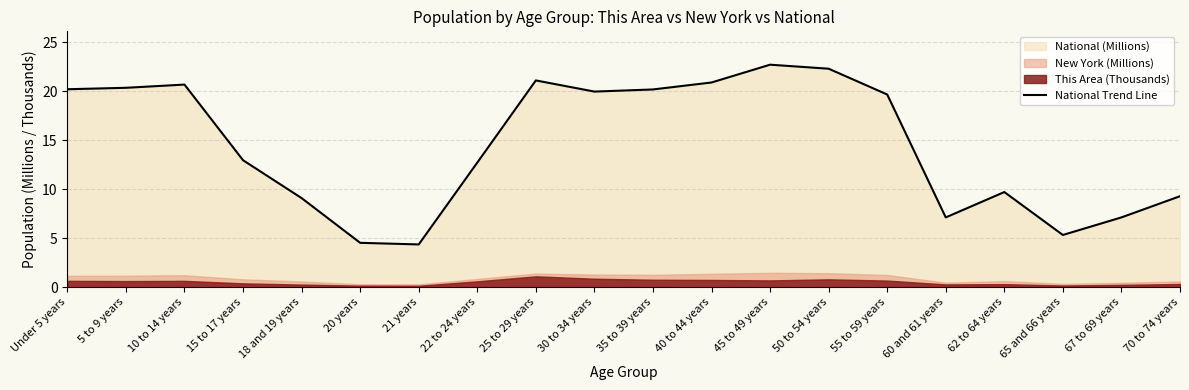

The chart shows a value of 7.8 at Under 5 years. True or false?

False